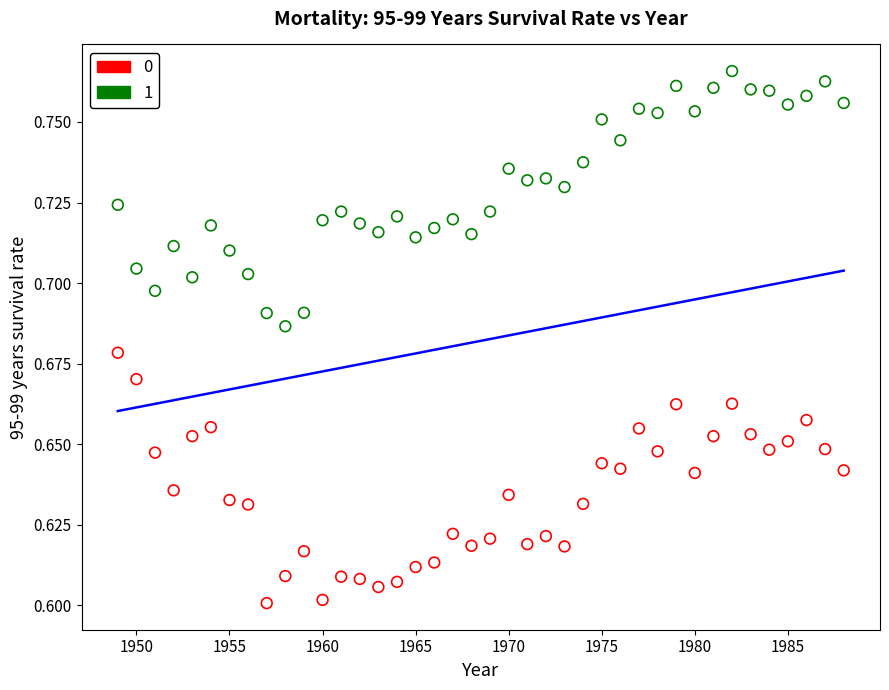

Across all data points, what is the range of X values (max minus min)?

39.0